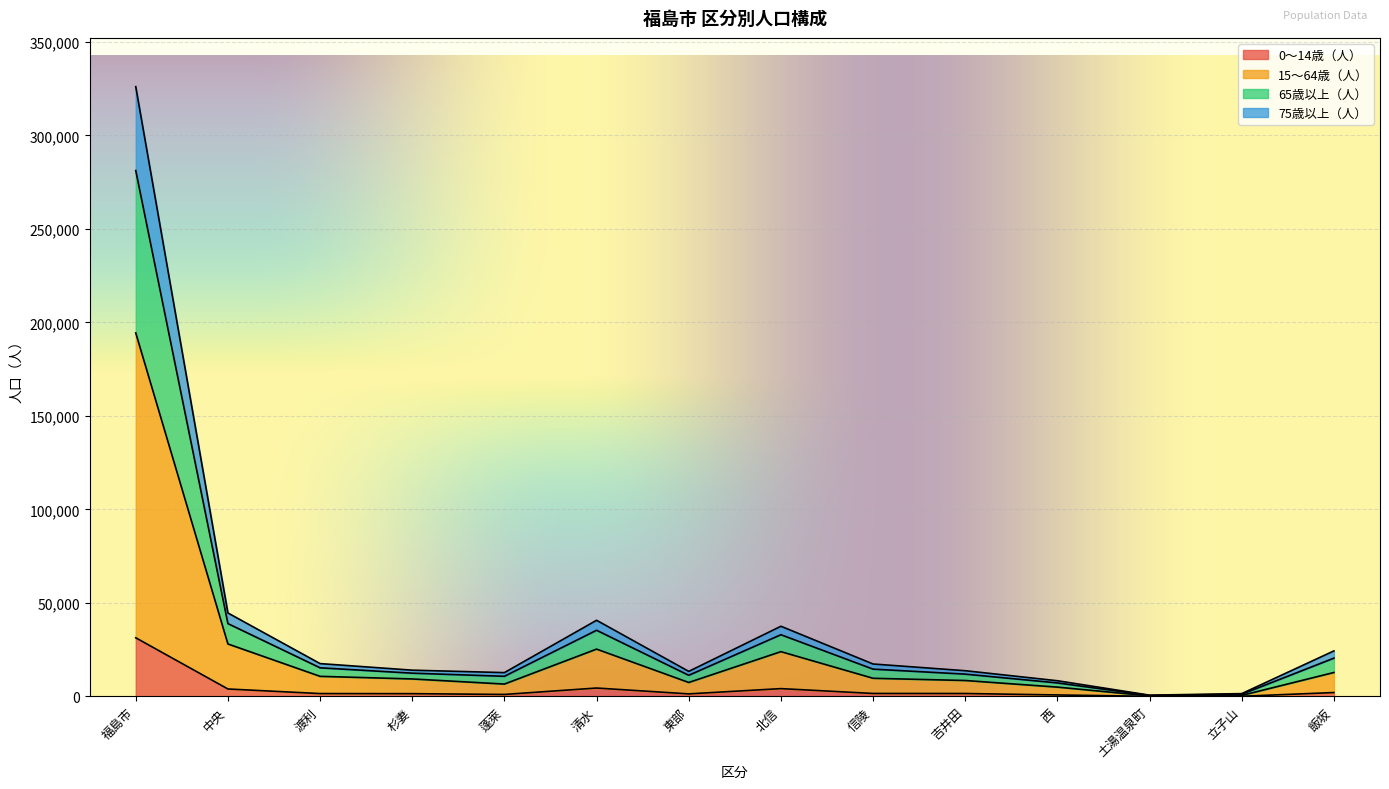

At which label does 75歳以上（人） first exceed 14541?

福島市